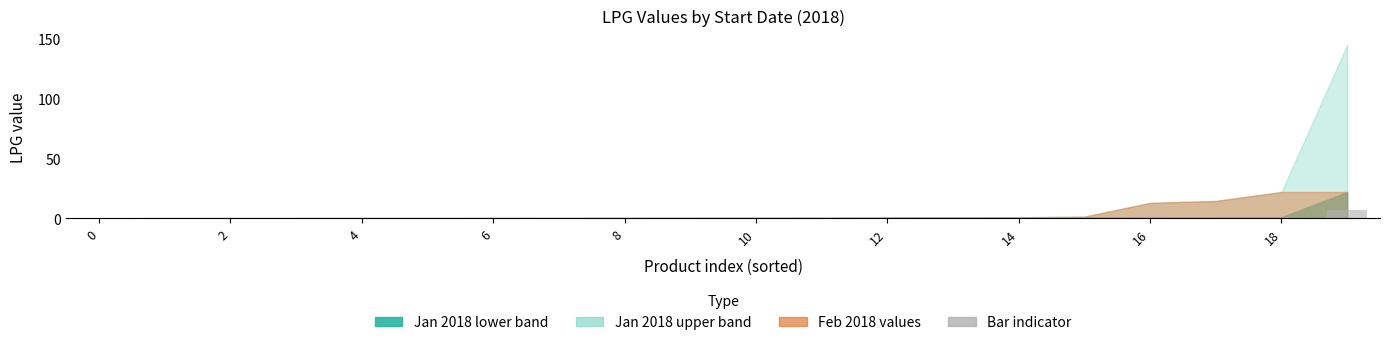

What is the sum of all values?

8.7